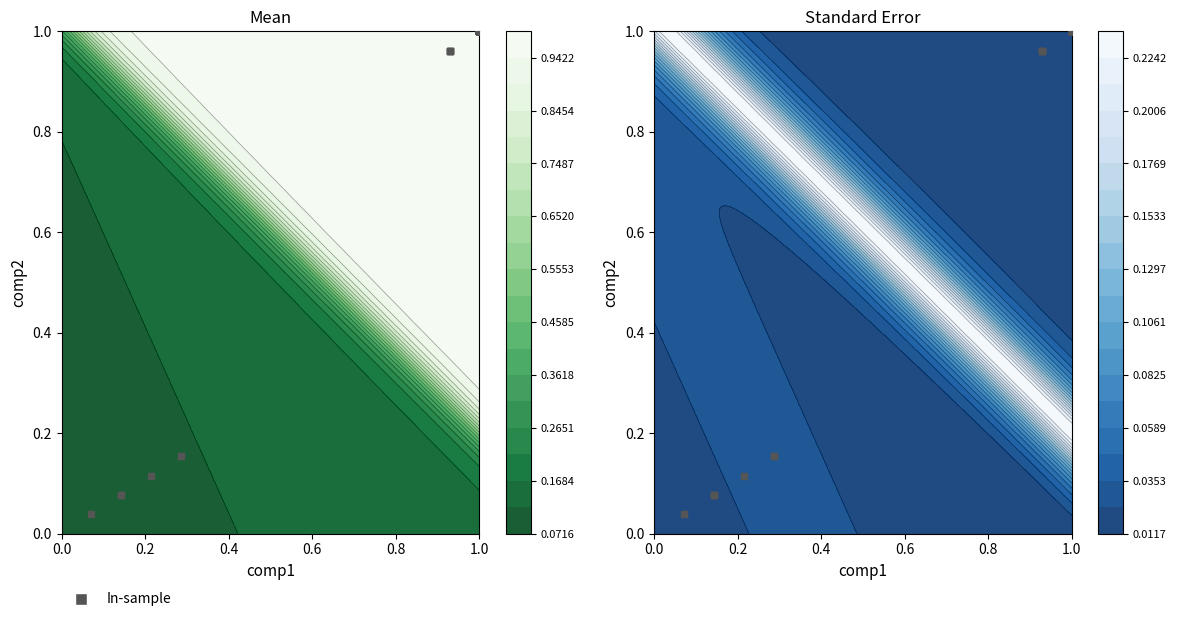

Count the number of categories in the chart.

30